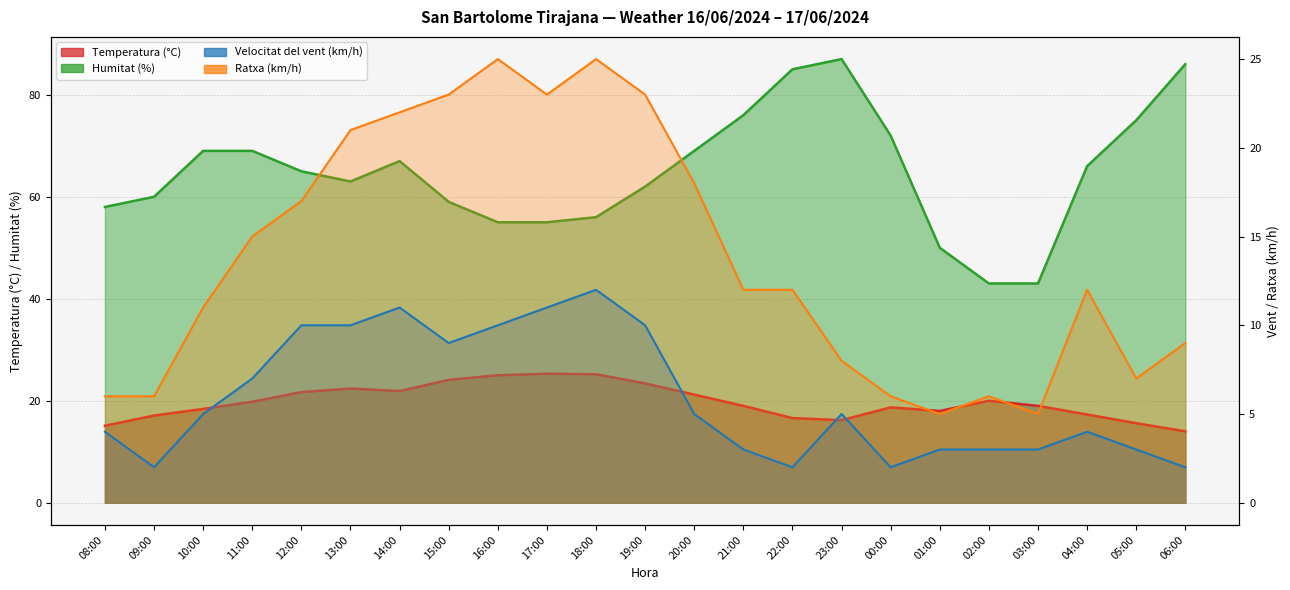

What is the spread (max minus min) of values at 15:00?

50.0